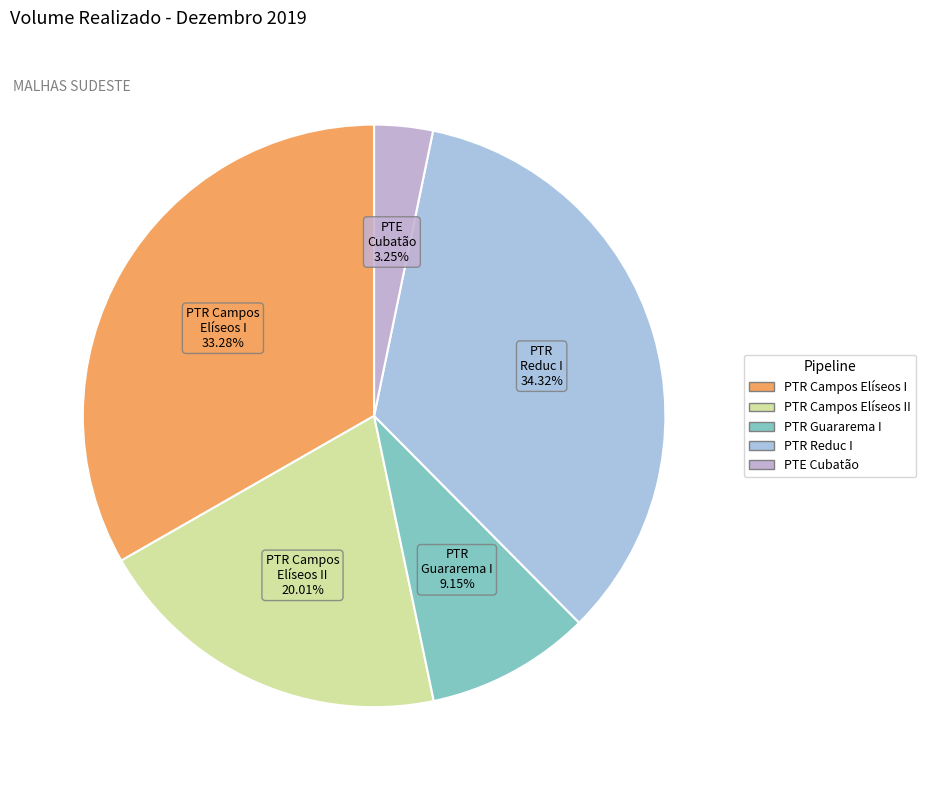

Count the number of slices in the pie.

5